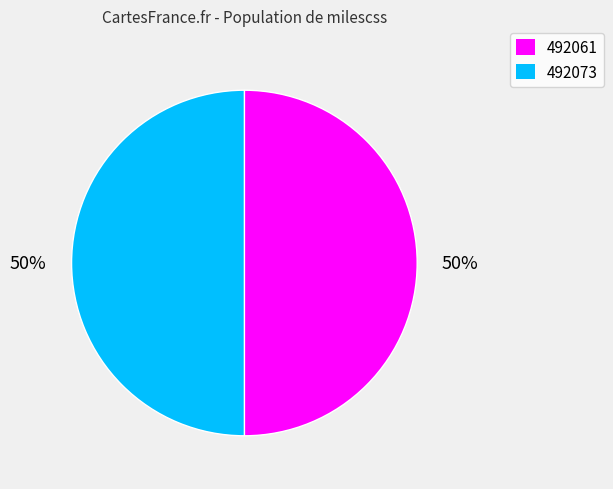

To the nearest percent, what percentage of the pie is 492061?

50%